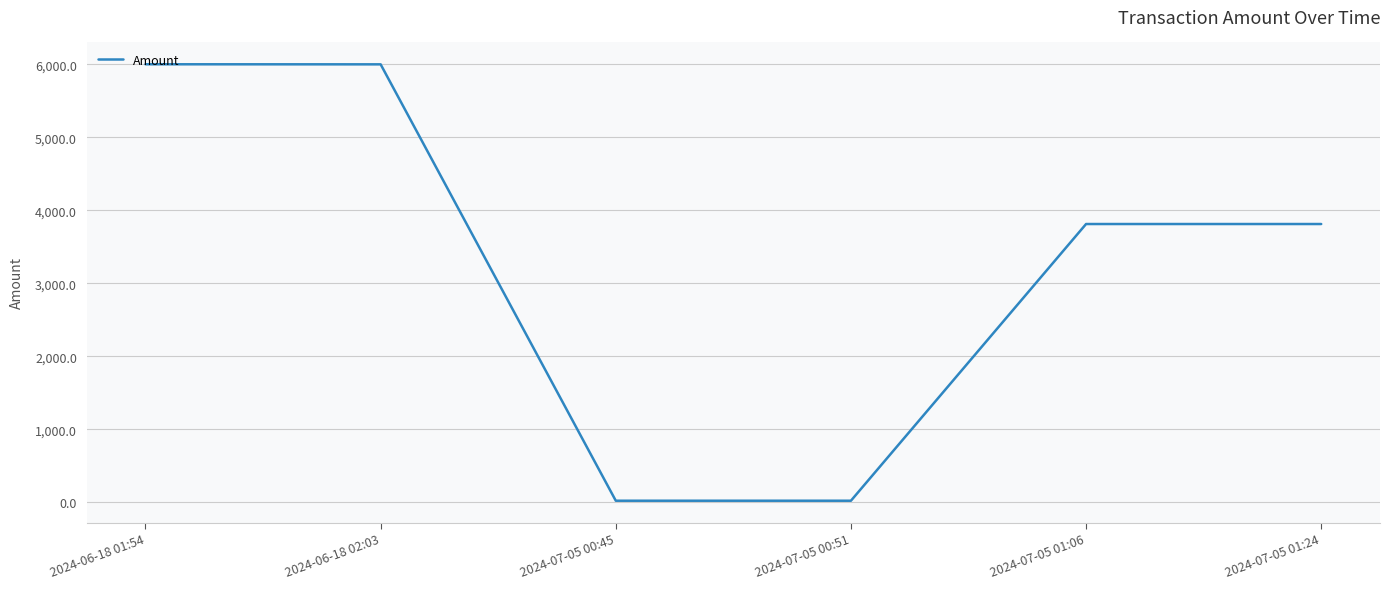

True or false: there are more than 1 points higher than both neighbors.

False